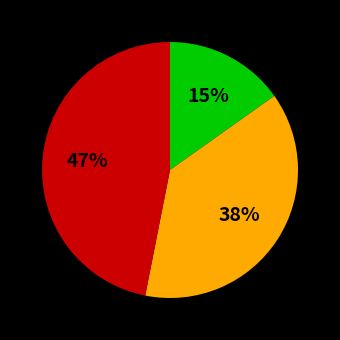

Does any single category account for the majority?

No